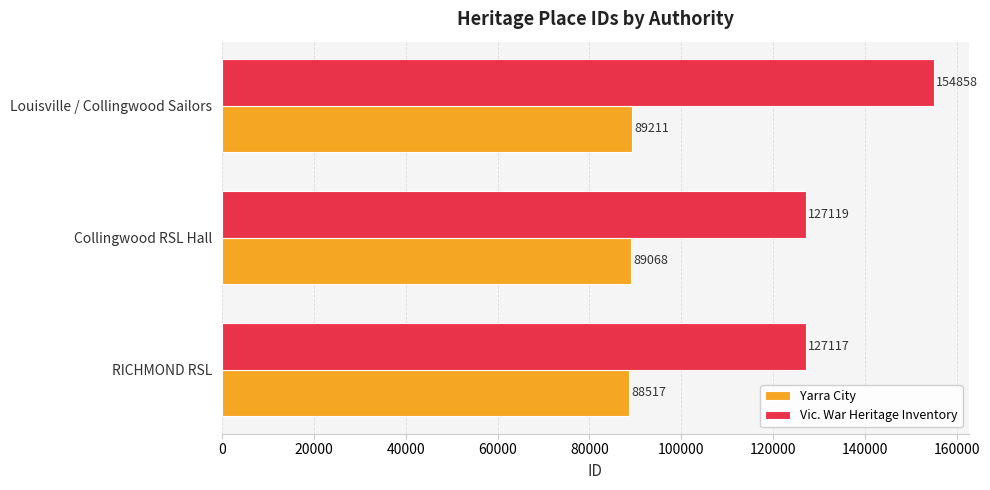

How many data points in Yarra City are less than 89068?

1